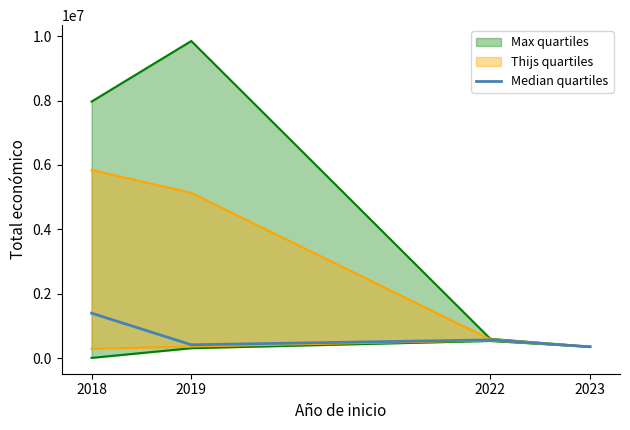

At which category does Median quartiles reach its first local peak?

2022